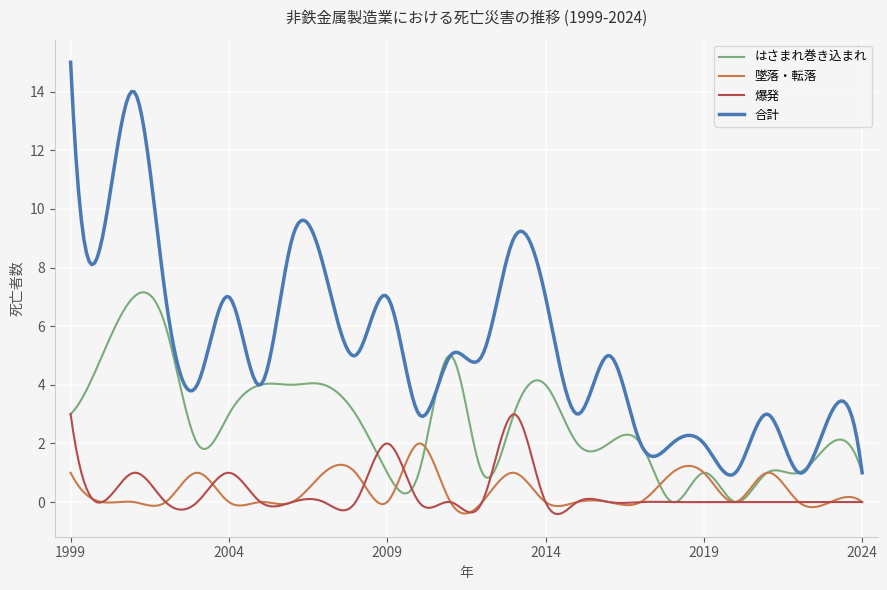

In 墜落・転落, how many points are higher than both neighbors (excluding endpoints)?

10